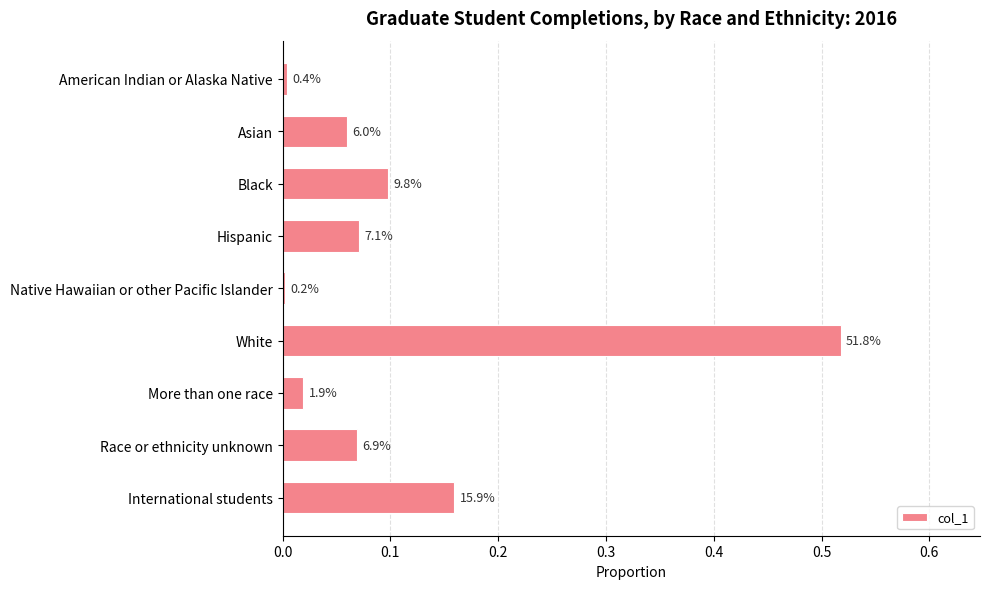

Are the bars horizontal?

Yes